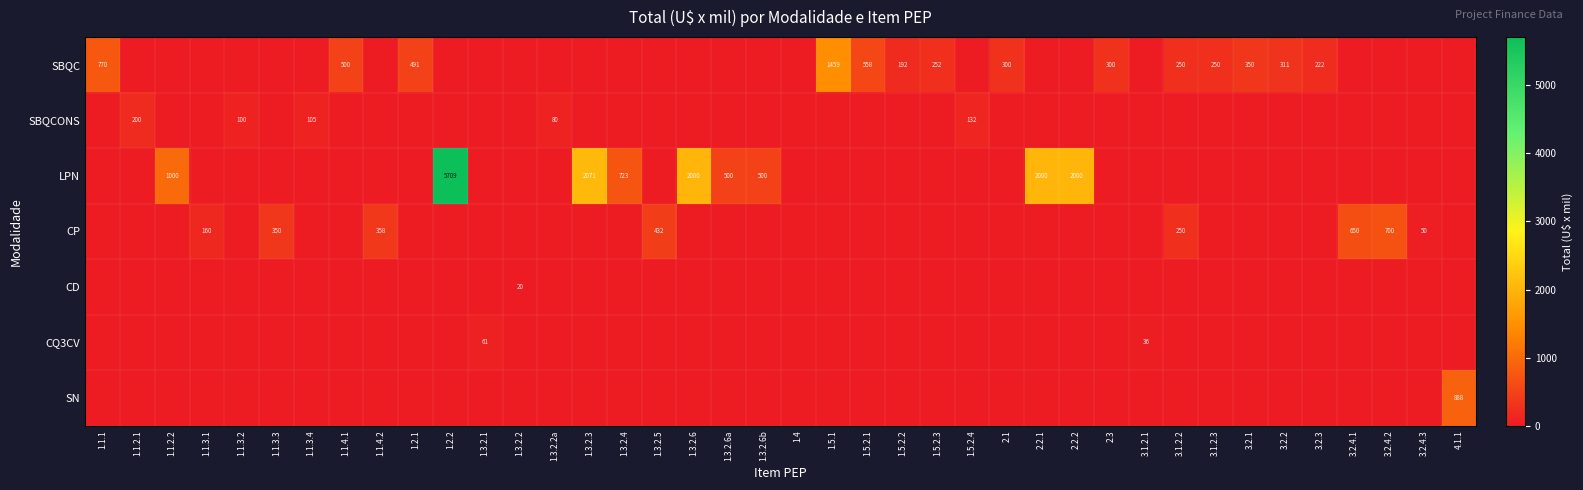

Which label corresponds to the largest value in the chart?

1.2.2